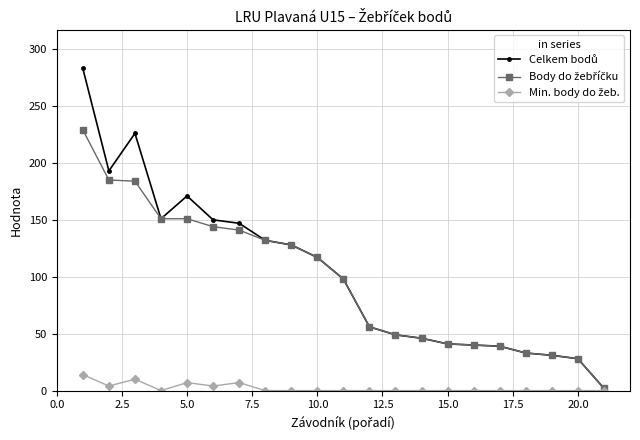

What is the greatest value displayed?

283